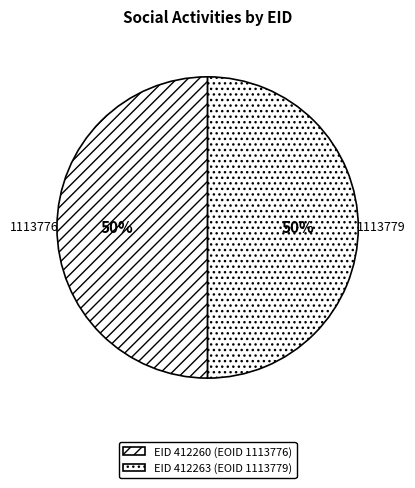

Count the number of slices in the pie.

2